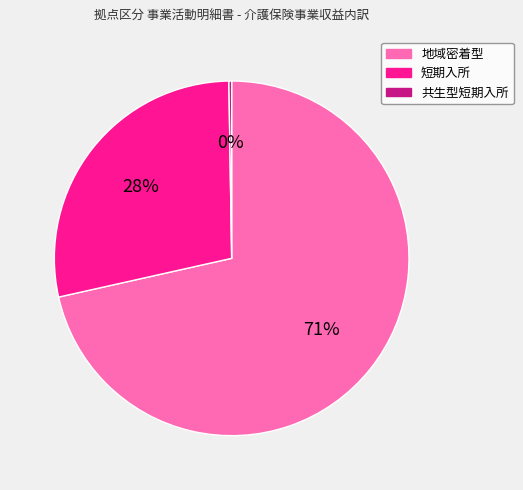

To the nearest percent, what is the average slice percentage?

33%